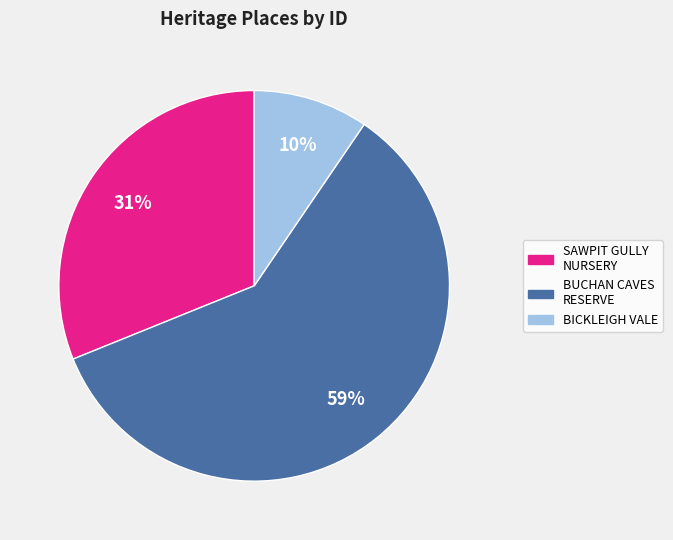

Is there a majority slice in this chart?

Yes